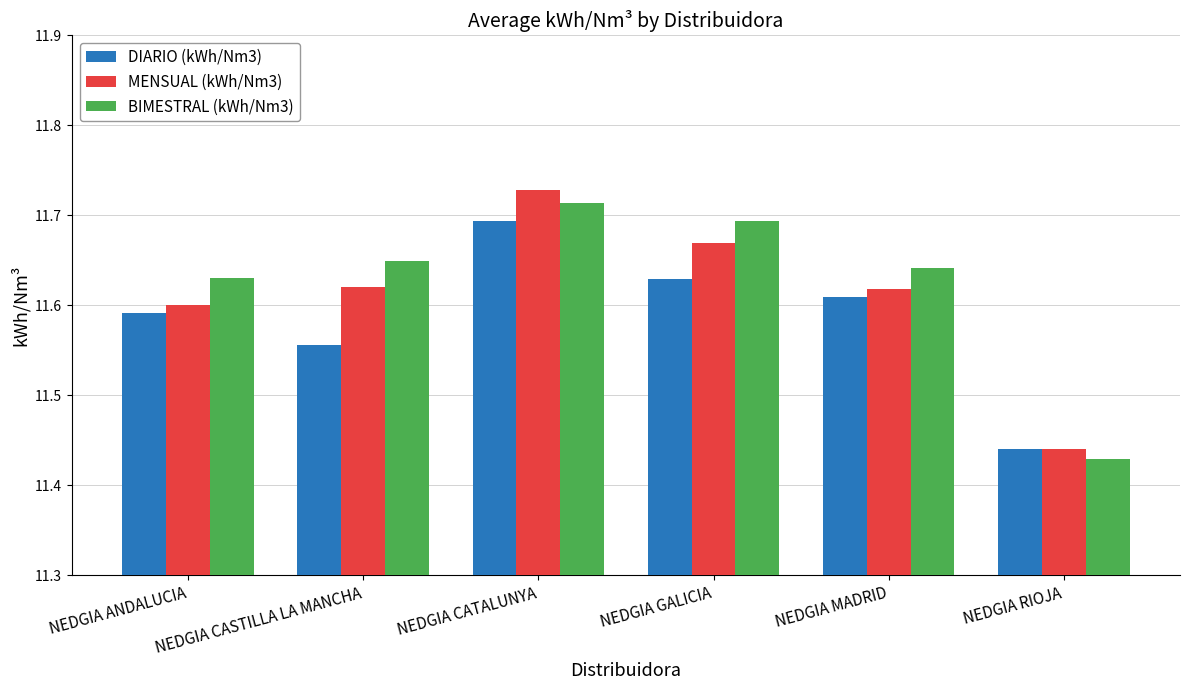

Rank the series at NEDGIA CASTILLA LA MANCHA from highest to lowest value.

BIMESTRAL (kWh/Nm3), MENSUAL (kWh/Nm3), DIARIO (kWh/Nm3)